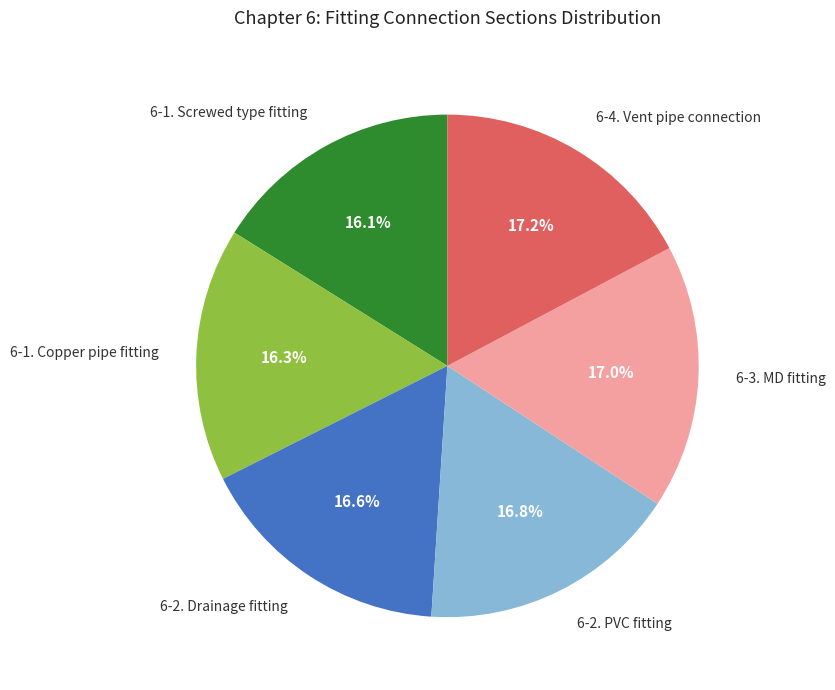

How many slices are in this pie chart?

6